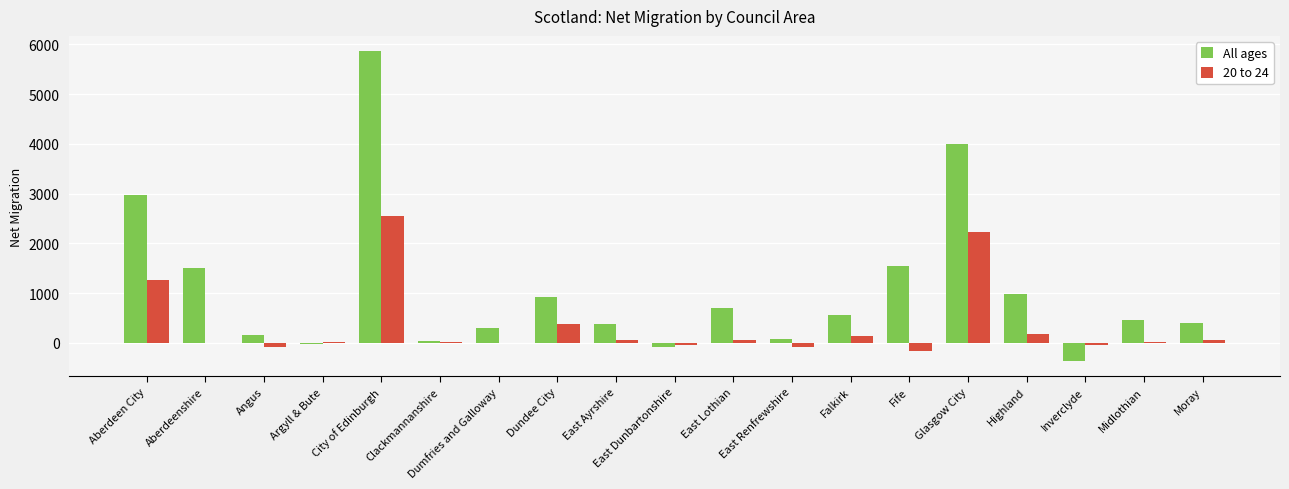

How many distinct data groups are displayed?

2